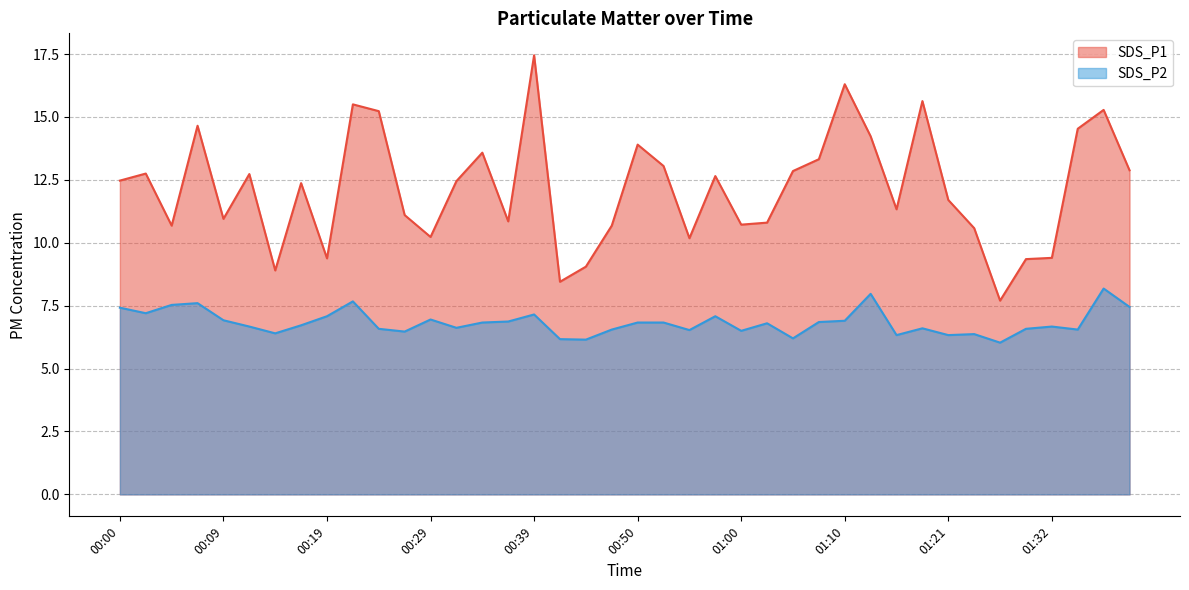

What is the maximum value for SDS_P1?

17.4